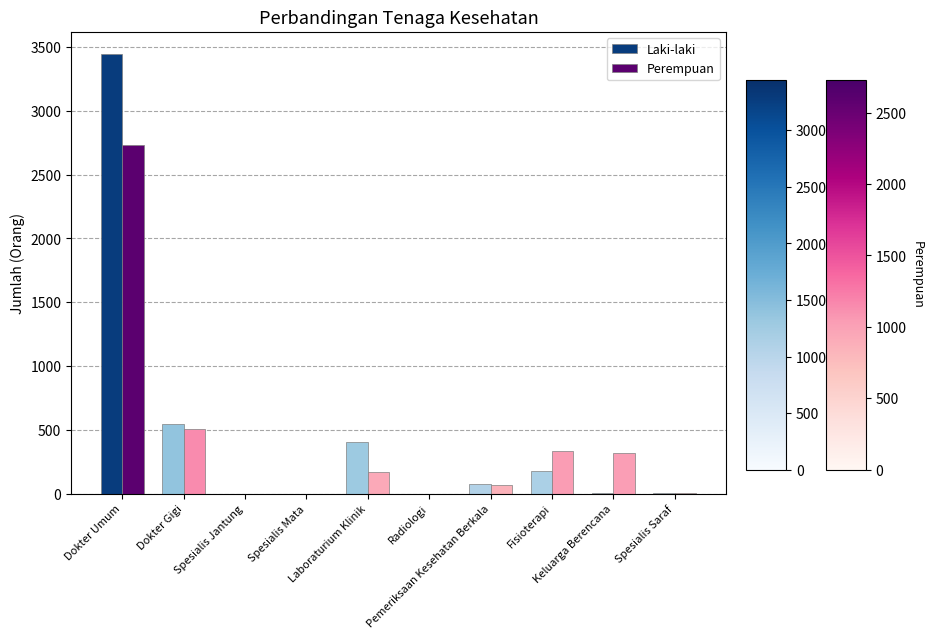

At which label does Perempuan reach its peak?

Dokter Umum